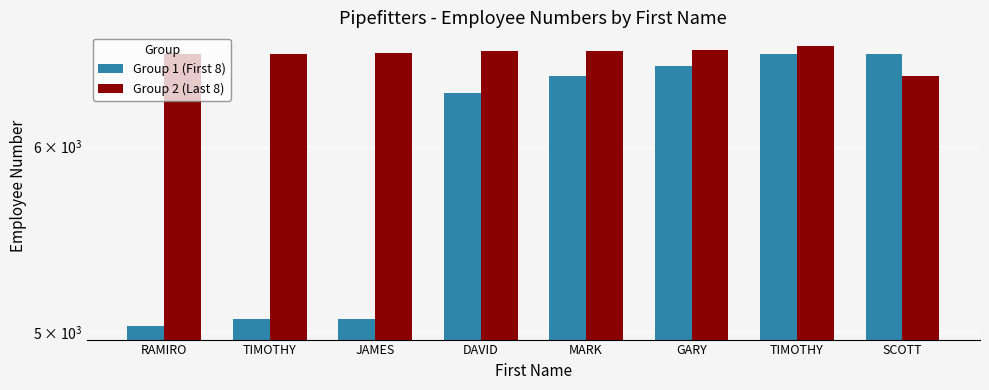

What is the sum of the Group 1 (First 8) values at TIMOTHY and TIMOTHY?

11633